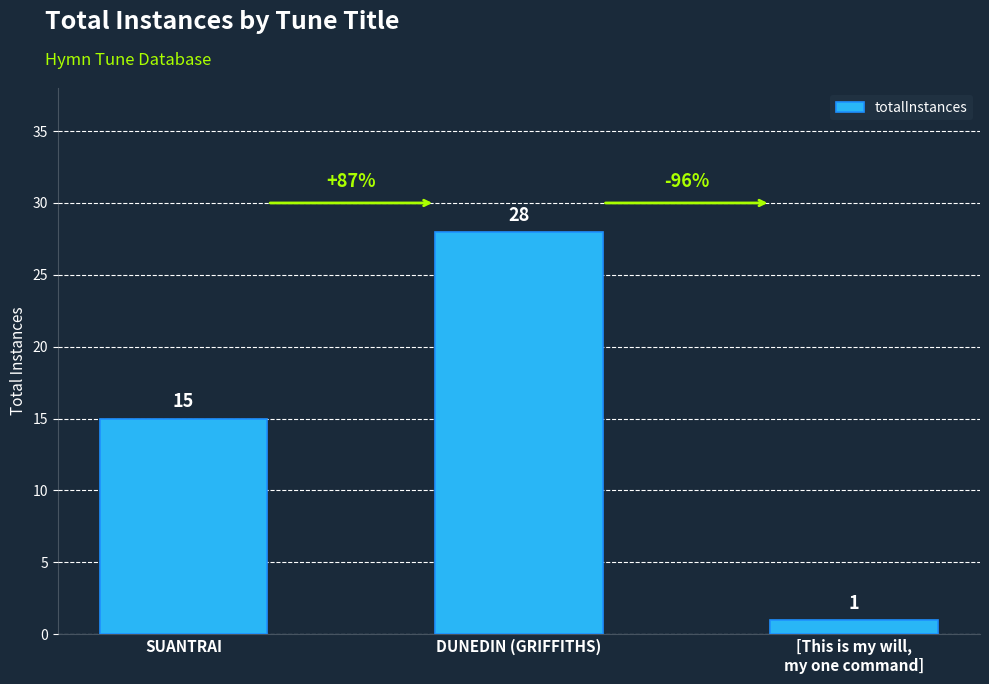

Is it true that the value at SUANTRAI is 15?

True